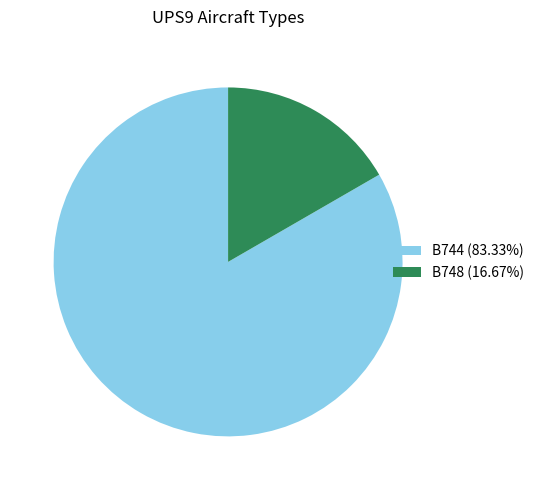

Between B744 and B748, which is larger?

B744